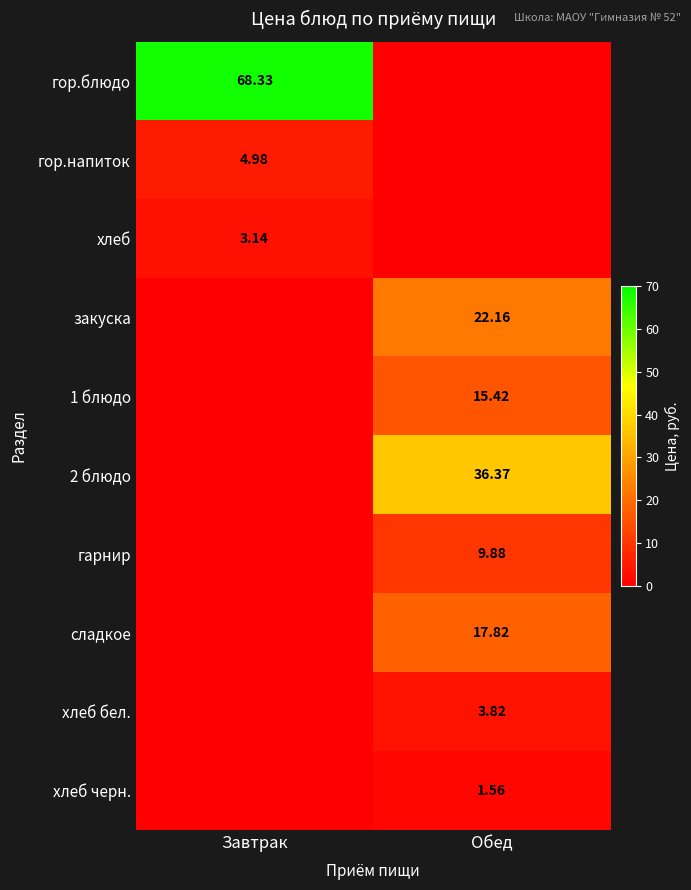

How many data points in 1 блюдо are less than 15?

1